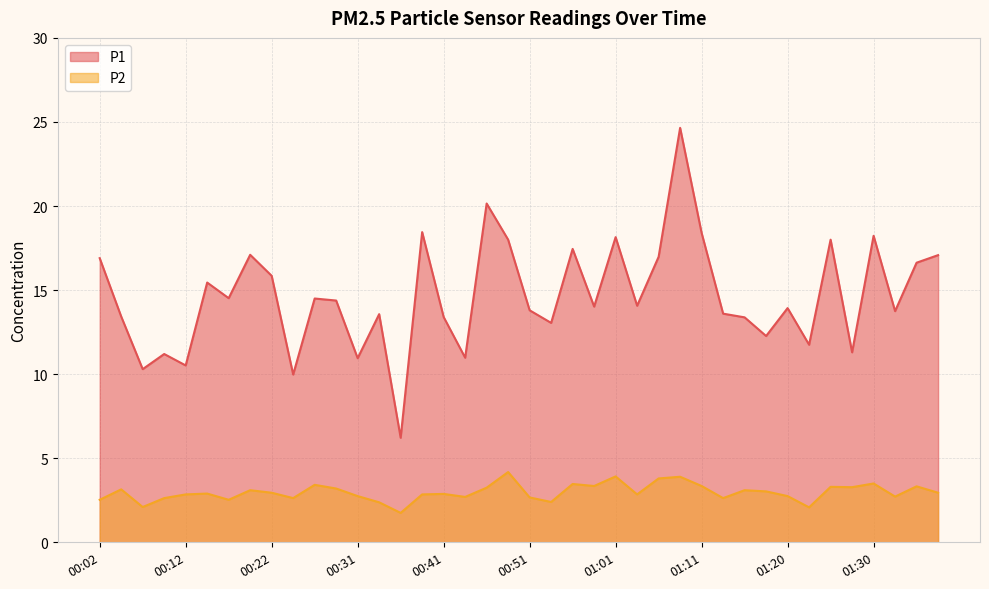

What is the average value of the P2 series?

3.0